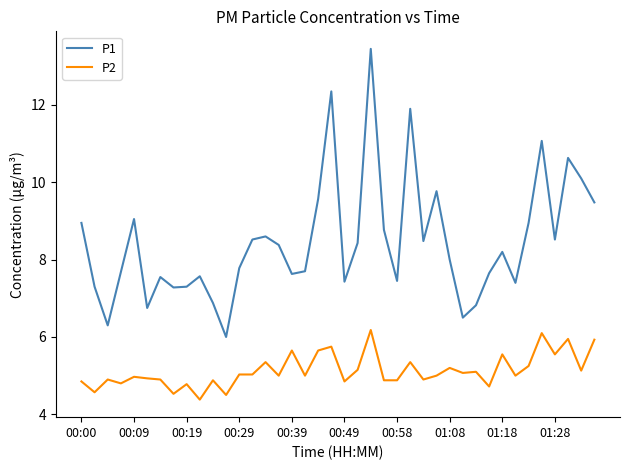

True or false: P2 and P1 cross at least once.

False